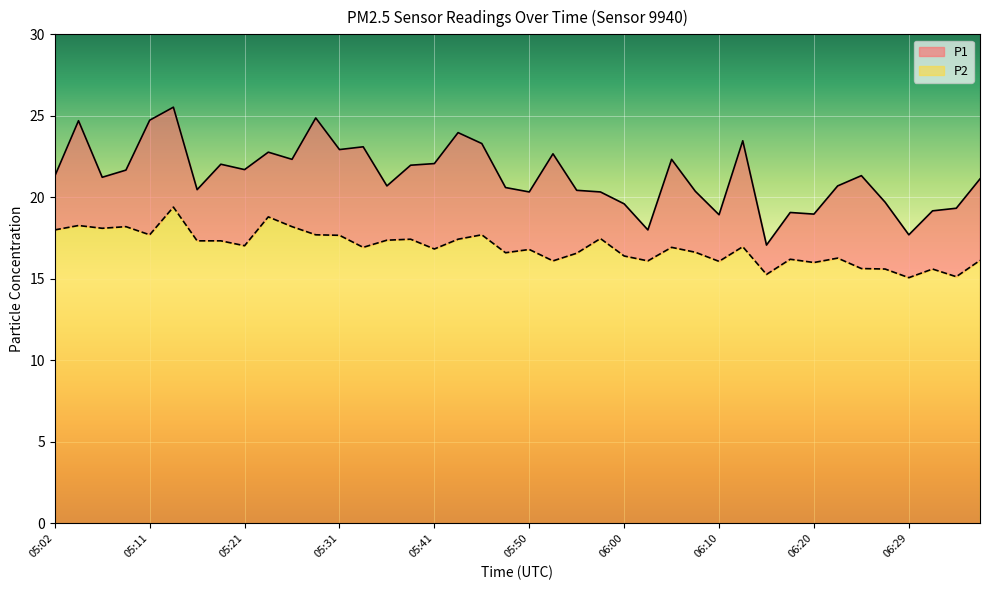

Which category has the lowest value in the P2 series?

06:29